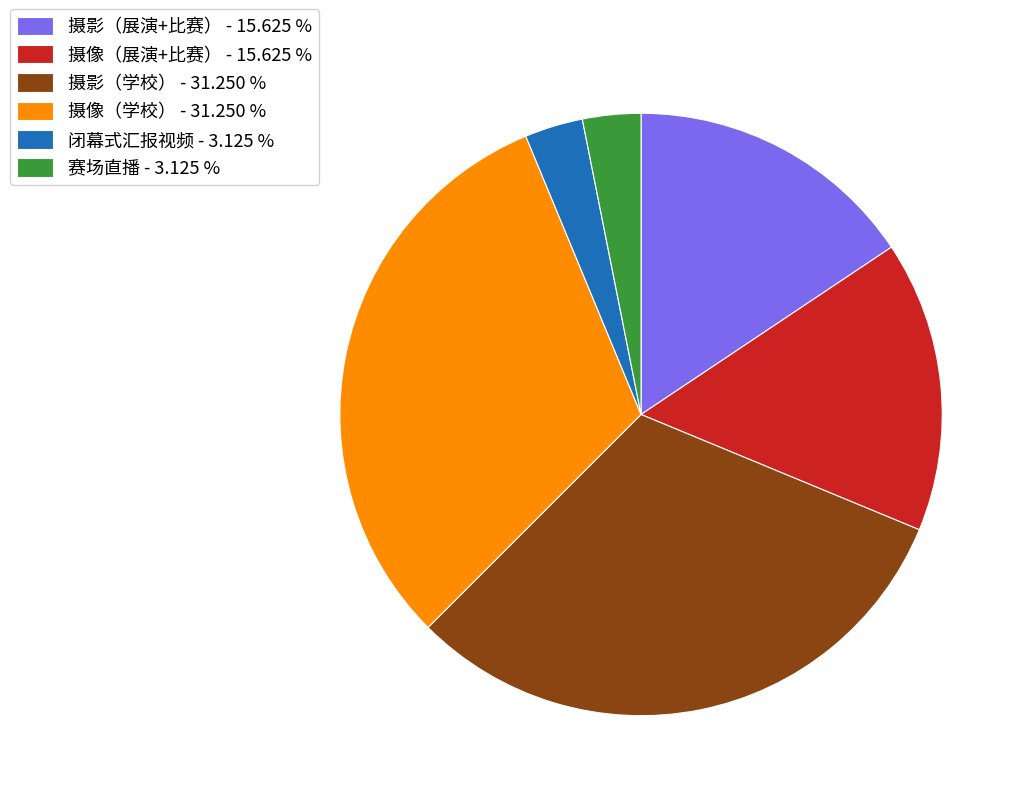

Is there a majority slice in this chart?

No